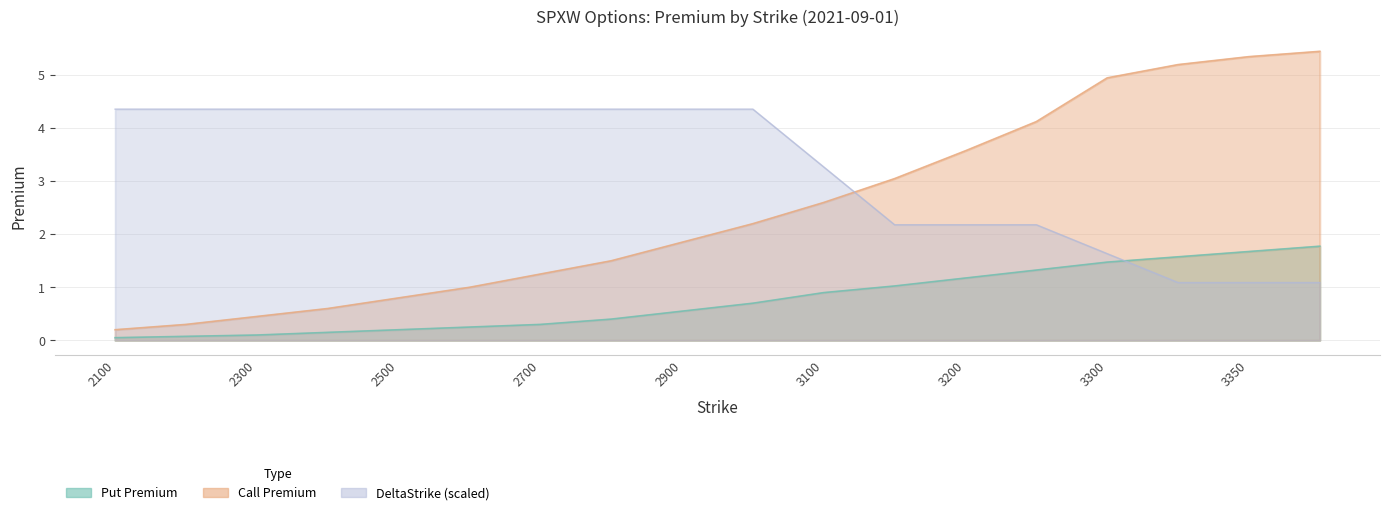

What is the total value across all series at 2100?

4.6